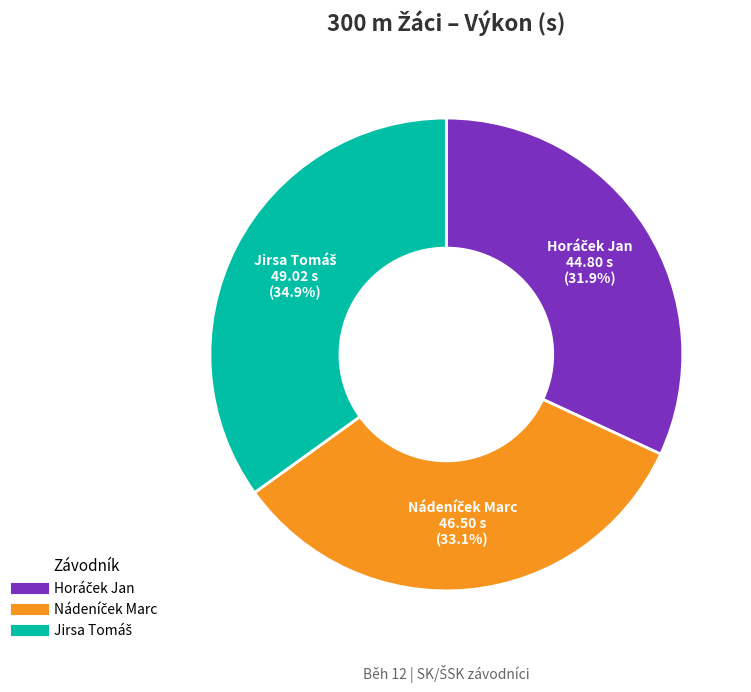

Does any single category account for the majority?

No